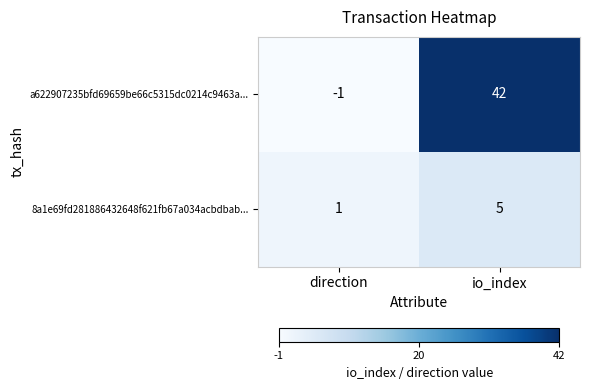

What is the difference between the maximum and minimum values in the 8a1e69fd281886432648f621fb67a034acbdbab... series?

4